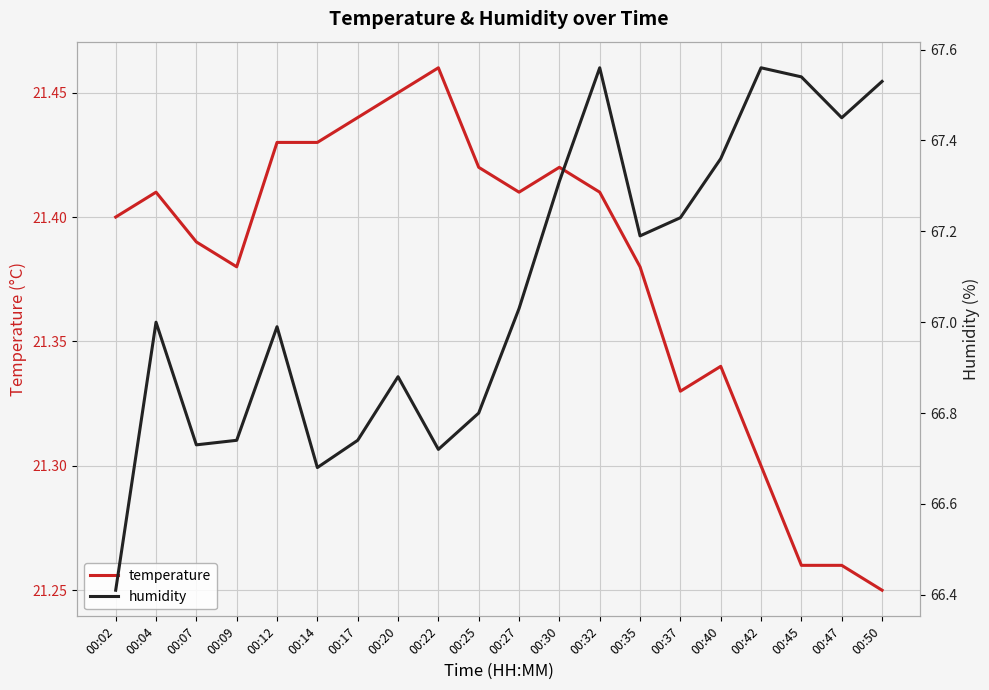

Which series has the largest range (max minus min)?

humidity